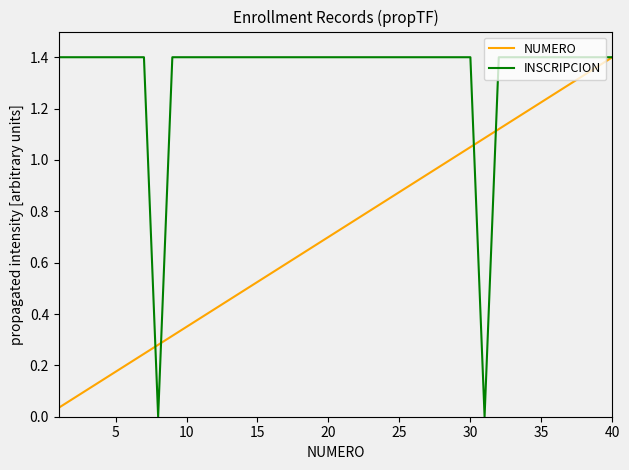

Which series has the largest total across all categories?

INSCRIPCION